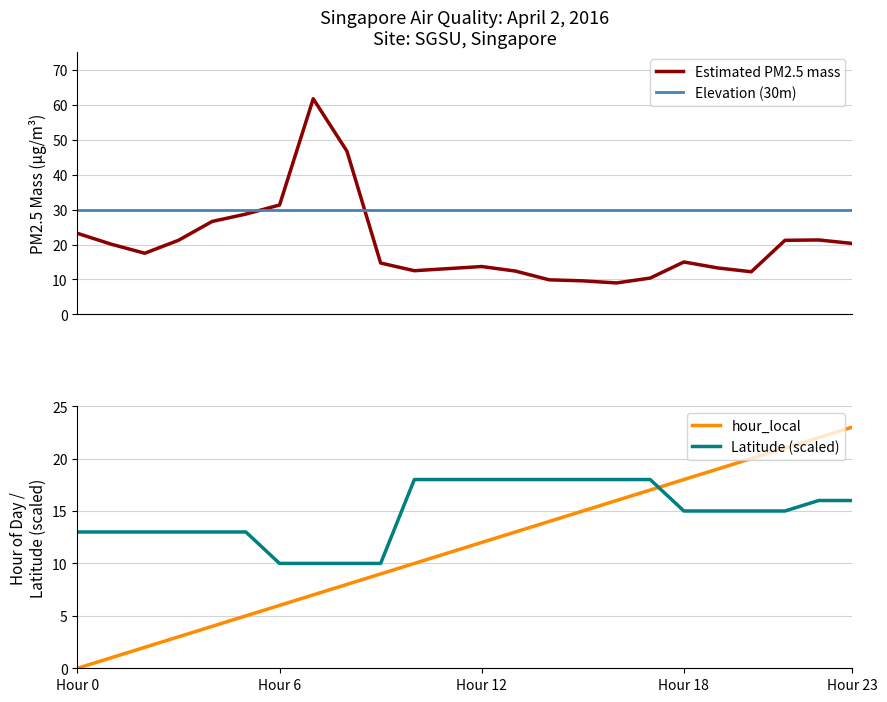

What is the highest value of the Elevation (30m) series?

30.0